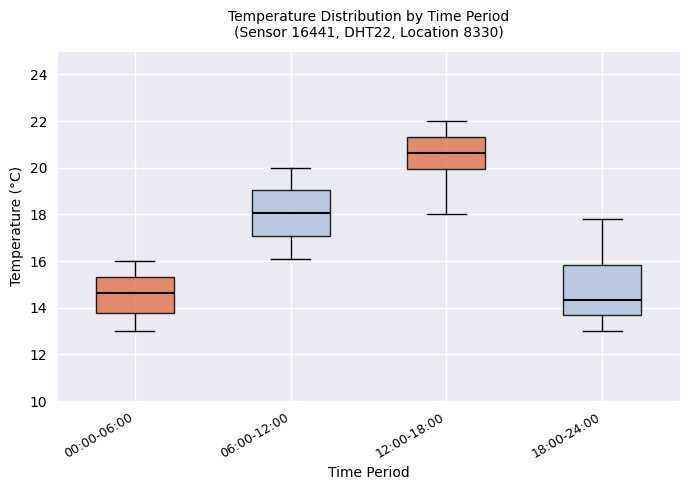

Where does the median line of the box for 00:00-06:00 sit on the y-axis? The values are not printed on the chart, so give them approximately, as read against the axis.

14.6